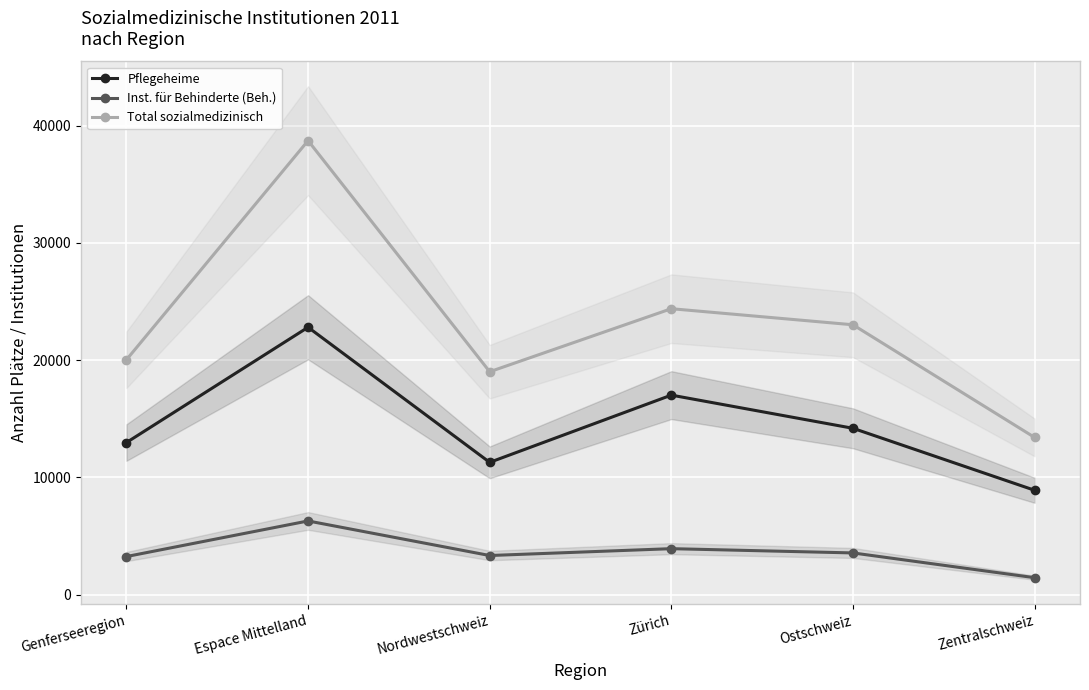

Read the Total sozialmedizinisch value at Zürich, to the nearest 50.

24400